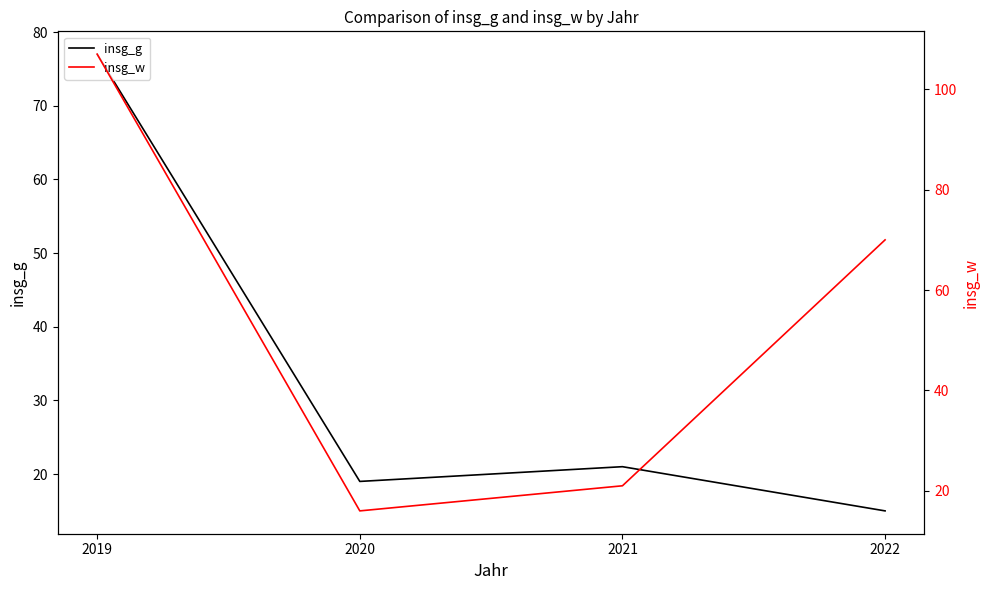

Reading left to right, what are all the values shown in this chart?

insg_g: 77	19	21	15
insg_w: 107	16	21	70